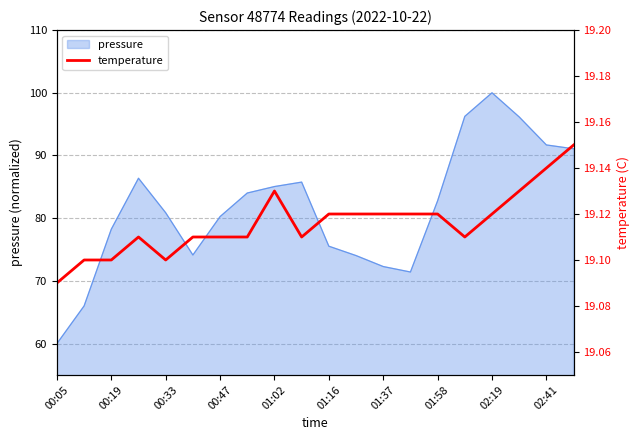

How many interior local valleys (lower than both neighbors) does the data have?

3